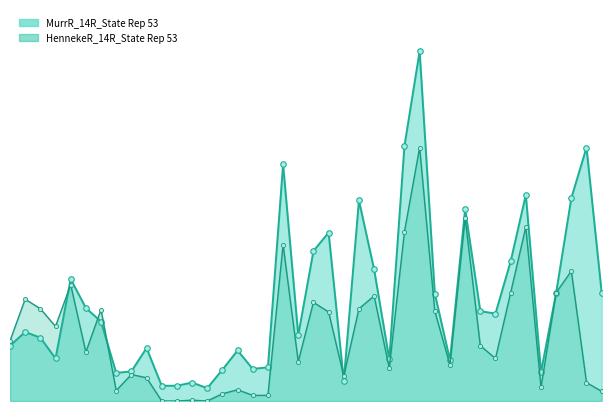

Between 3253 and 3252, which is larger?

3252